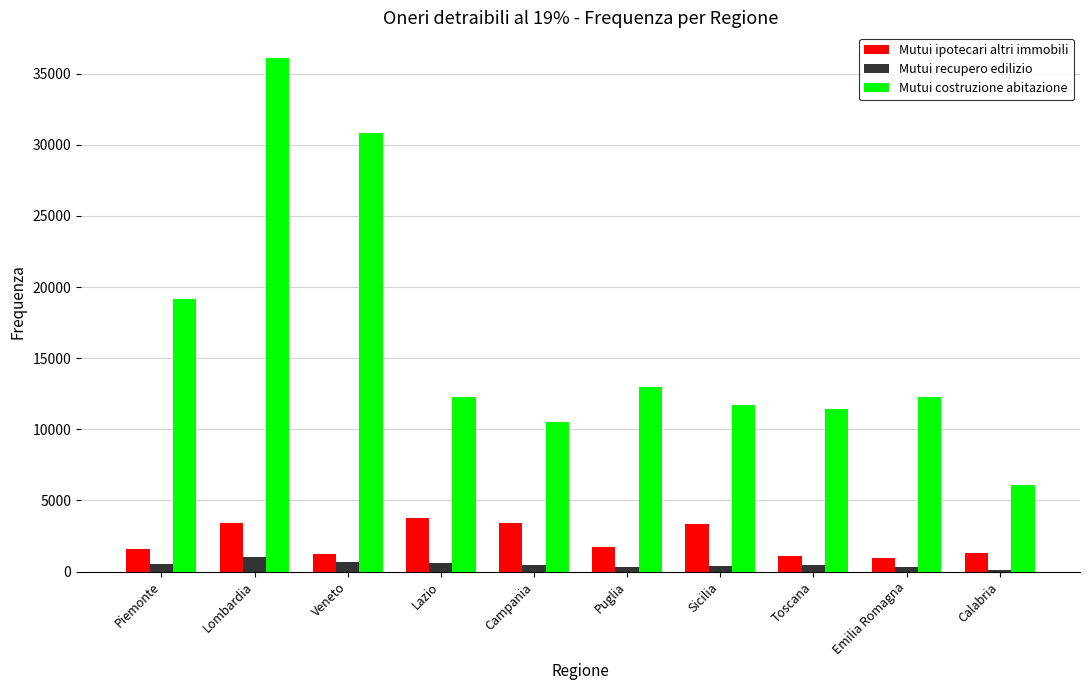

Which category has the highest value across all series?

Lombardia